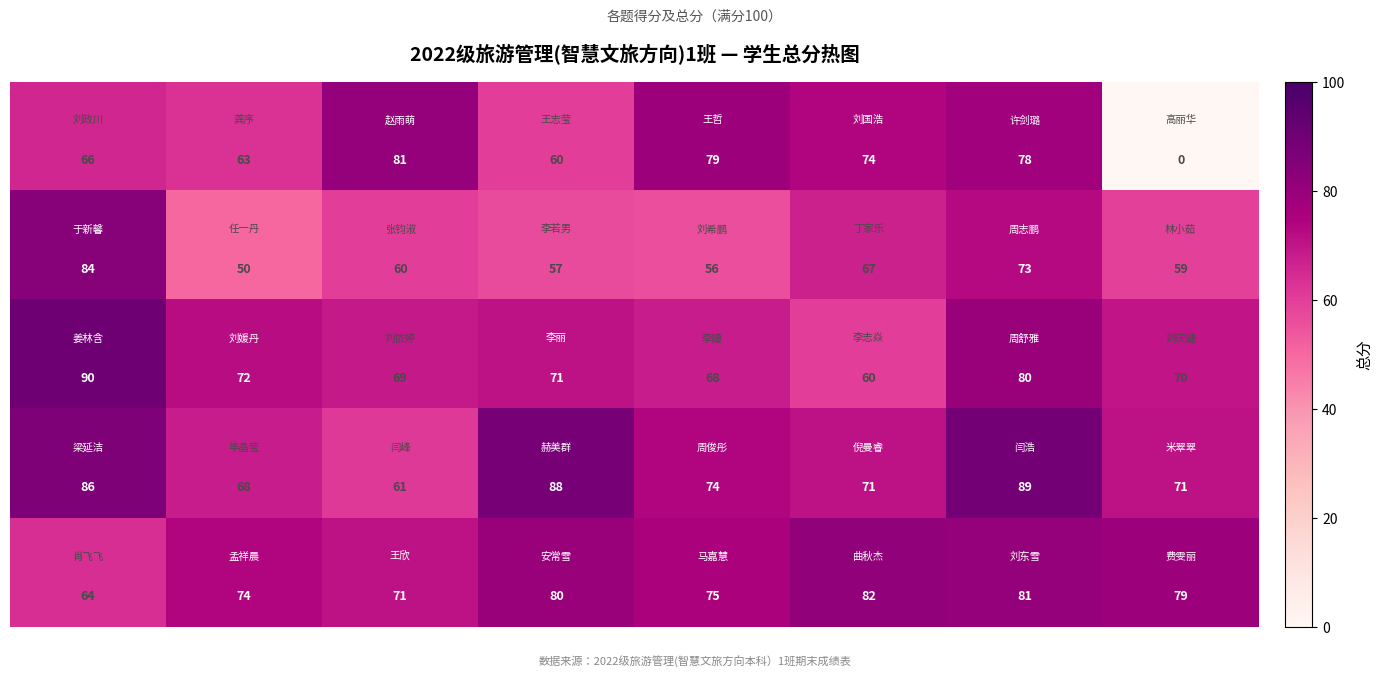

What is the maximum value shown in the chart?

90